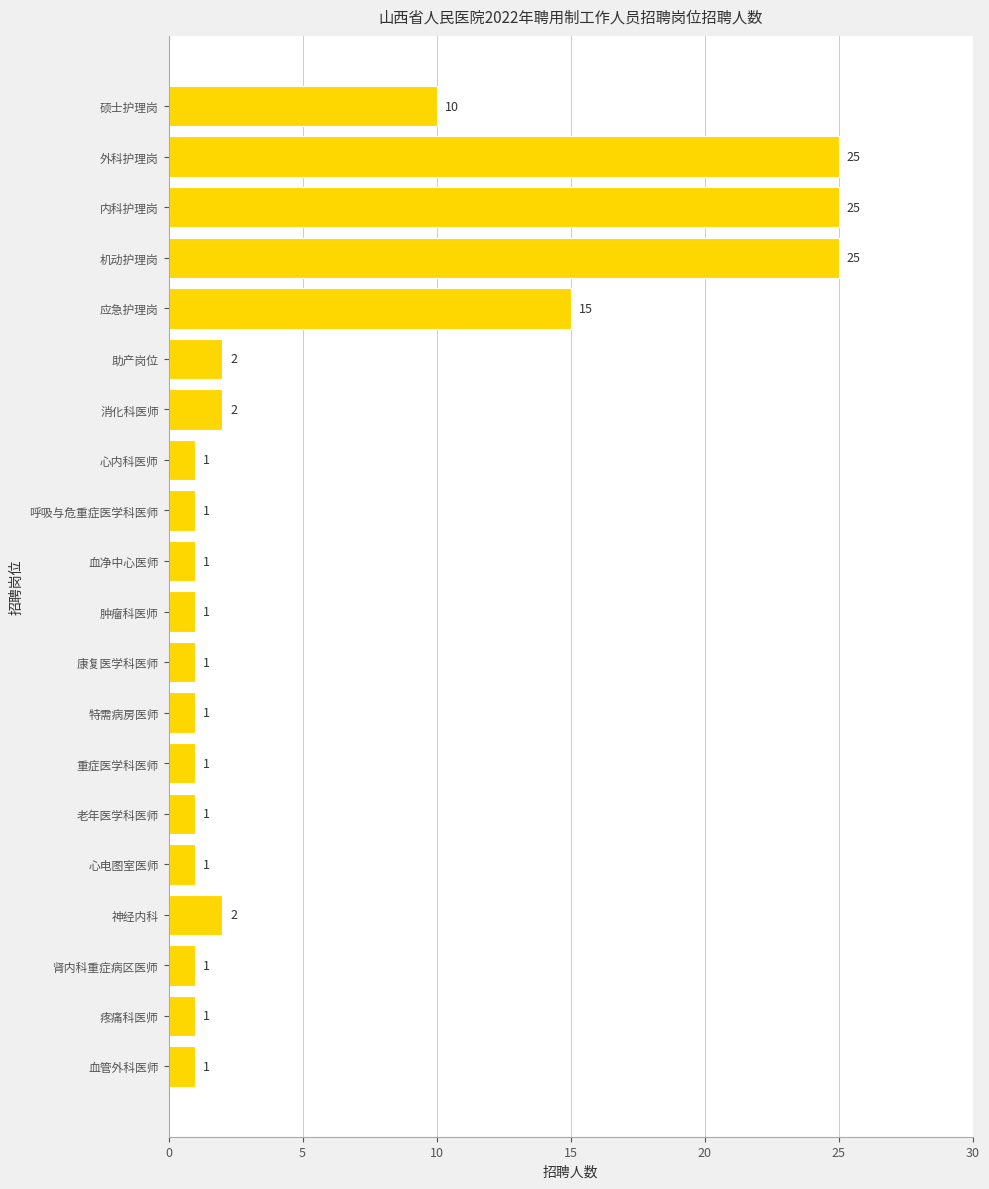

What is the ratio of the value at 内科护理岗 to the value at 康复医学科医师?

25.0